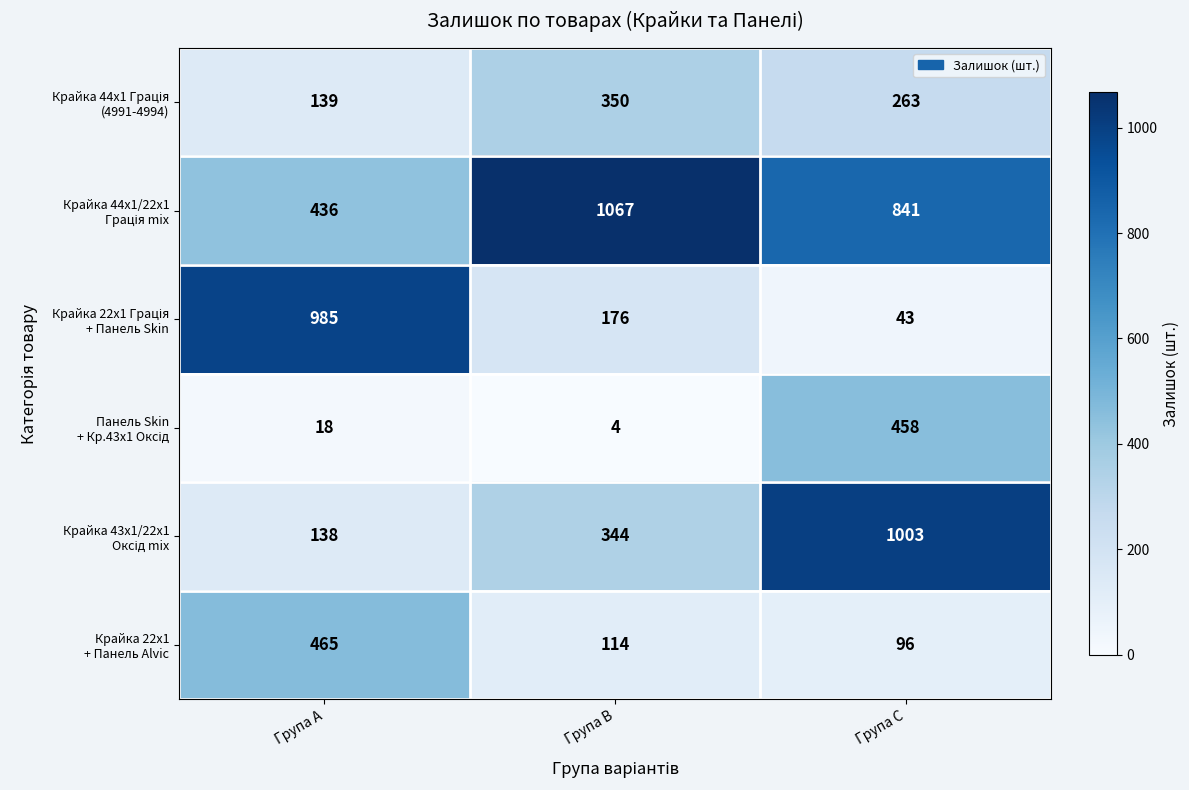

At how many categories does at least one series exceed 76?

3